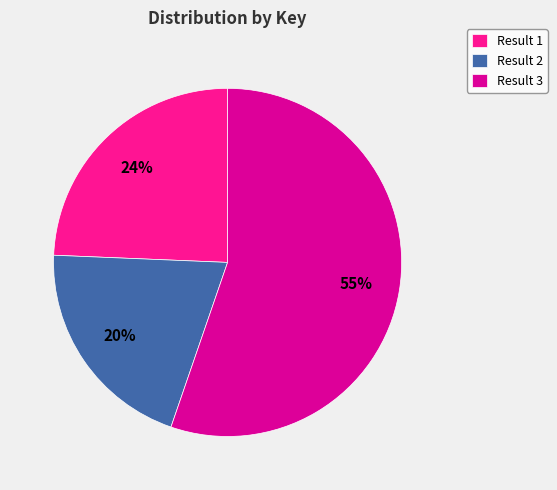

Which slice is the largest?

Result 3